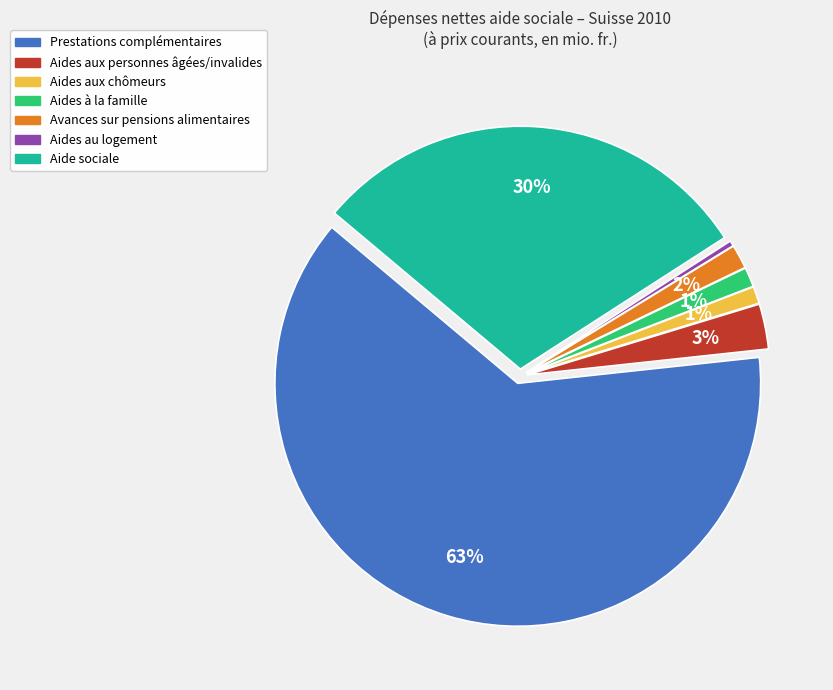

Between Prestations complémentaires and Aides à la famille, which is larger?

Prestations complémentaires